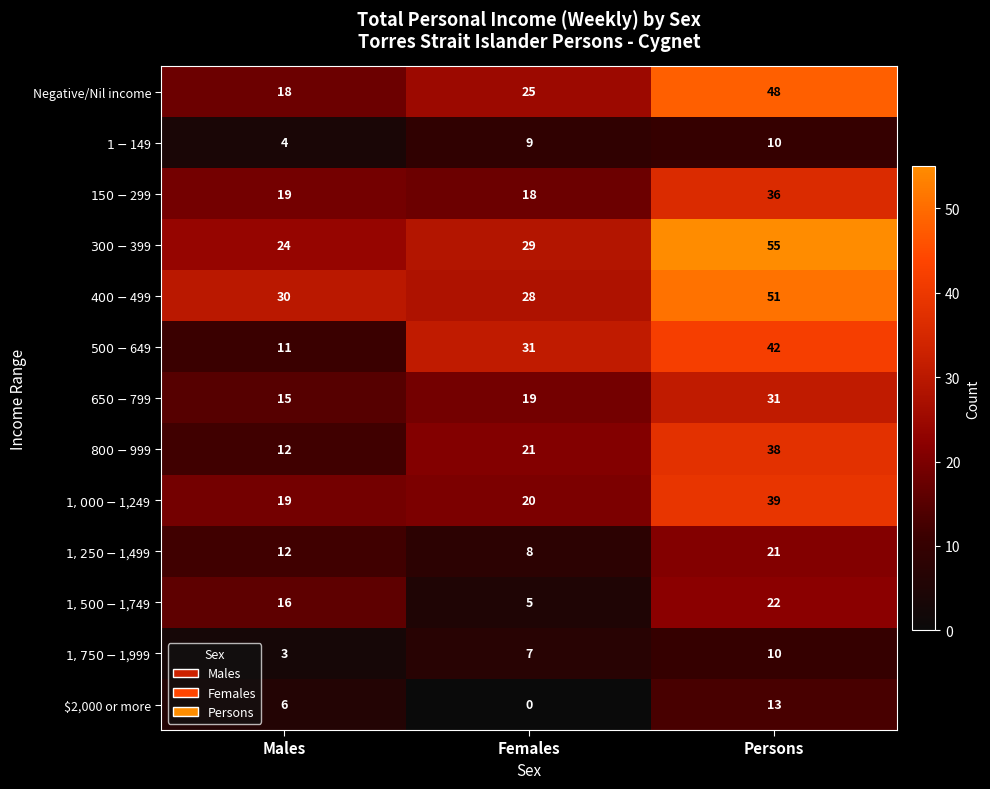

What is the greatest value displayed?

55